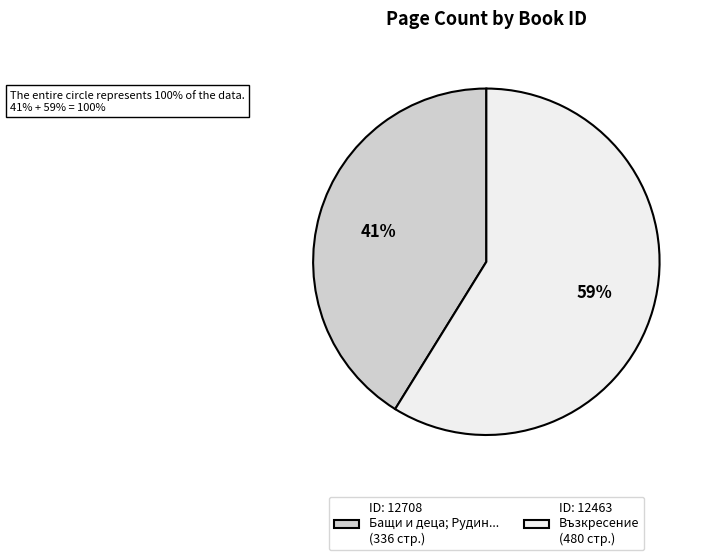

Do ID: 12463 Възкресение (480 стр.) and ID: 12708 Бащи и деца; Рудин... (336 стр.) together represent more than half of the pie?

Yes